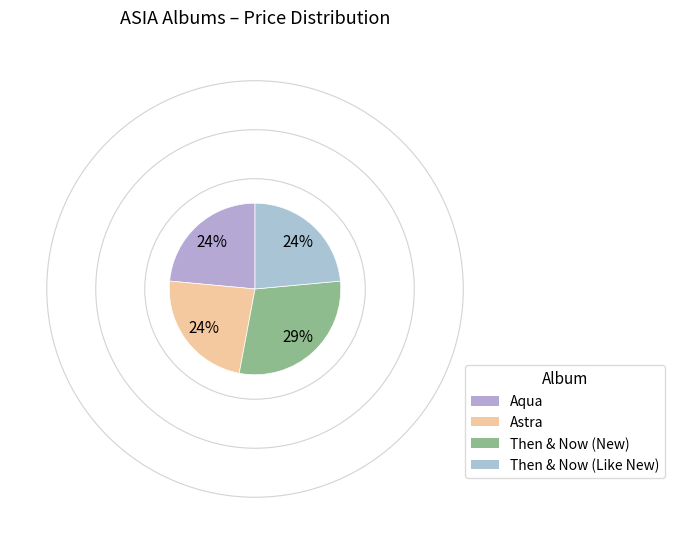

What is the total percentage of Astra and Then & Now (Like New)?

47.1%